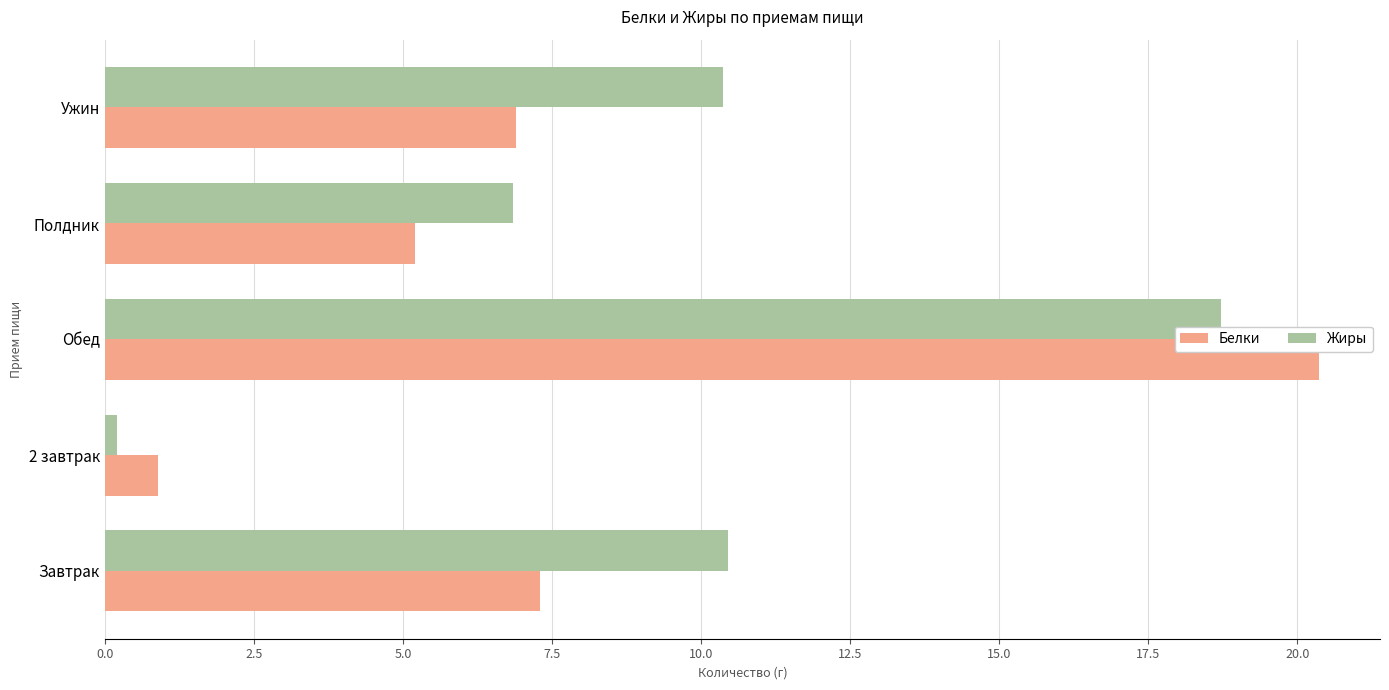

At which category is the sum across all series the highest?

Обед